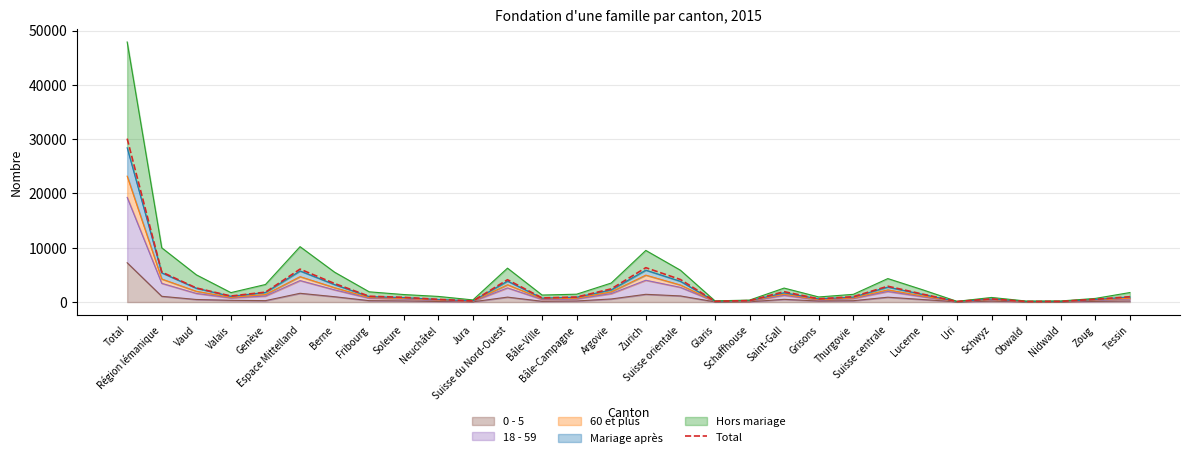

What is the sum of the values at Thurgovie and Fribourg?

2066